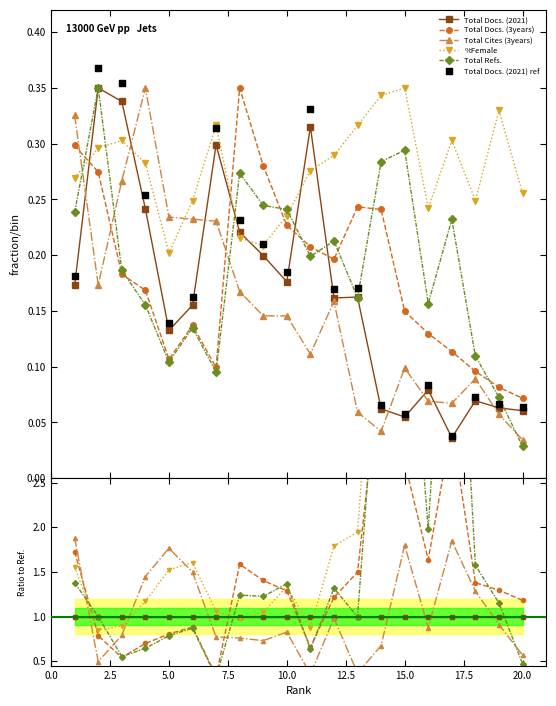

Which series has the largest total across all categories?

%Female